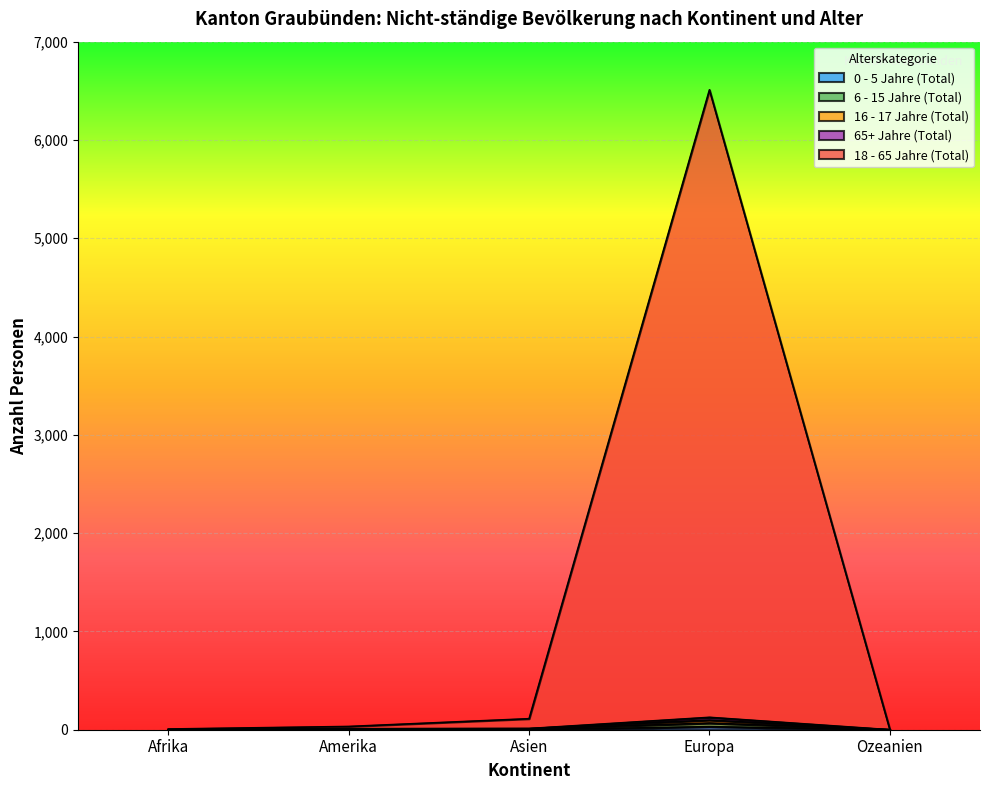

What is the average value of the 6 - 15 Jahre (Total) series?

24